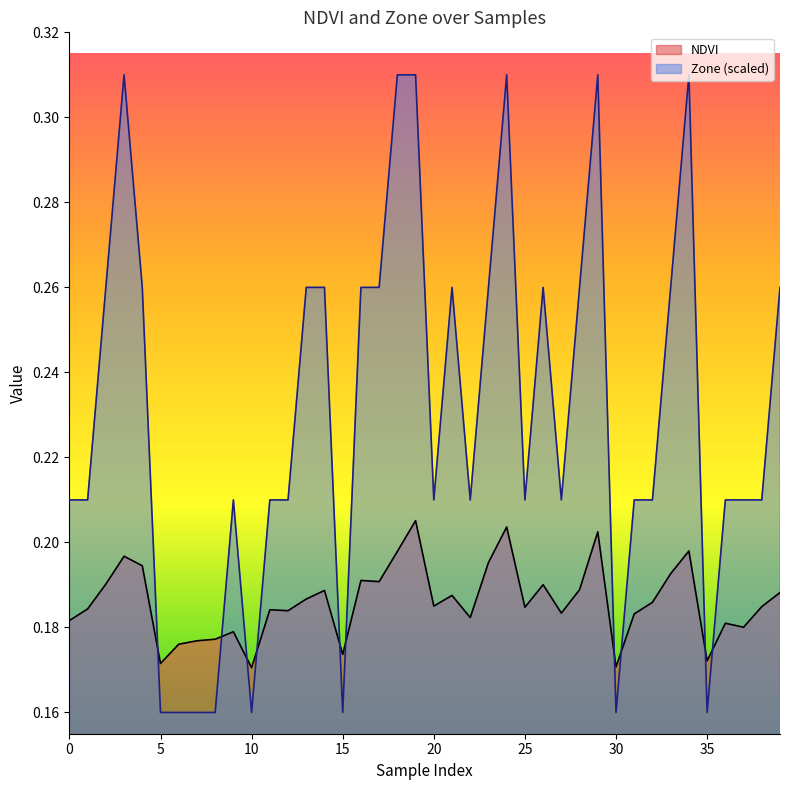

Which has a higher value, 9 or 33?

33